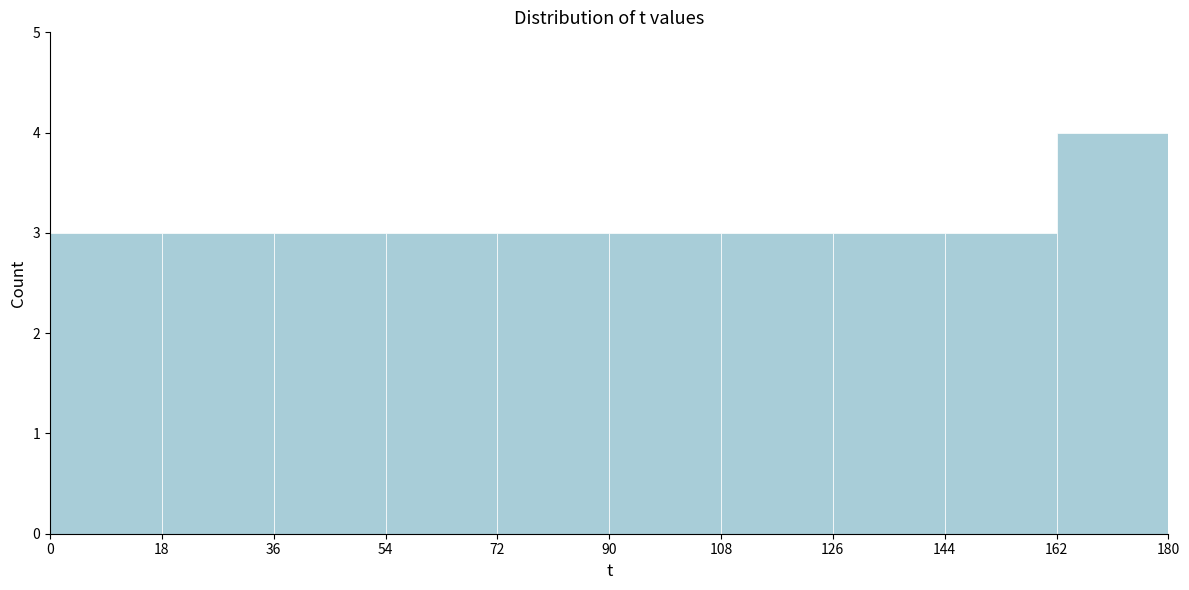

What is the height of the bar covering 90 to 108 on the x-axis? The values are not printed on the chart, so give them approximately, as read against the axis.

3